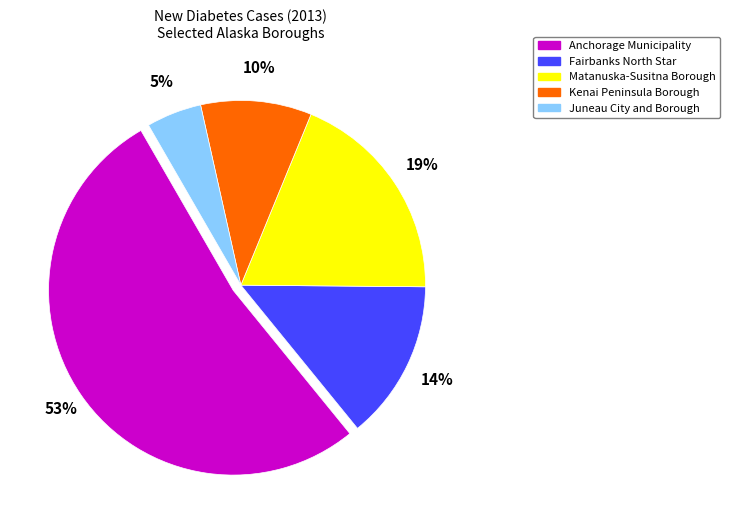

Does Juneau City and Borough represent more than half of the total?

No